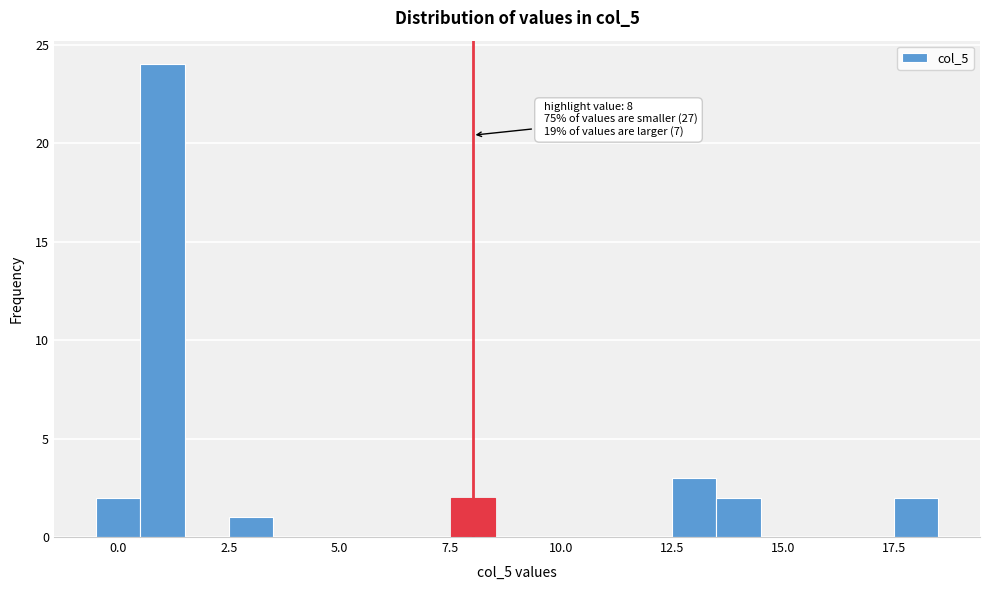

Around what value on the x-axis is the tallest bar? Give the approximate position of its centre, as read against the axis.

1.0